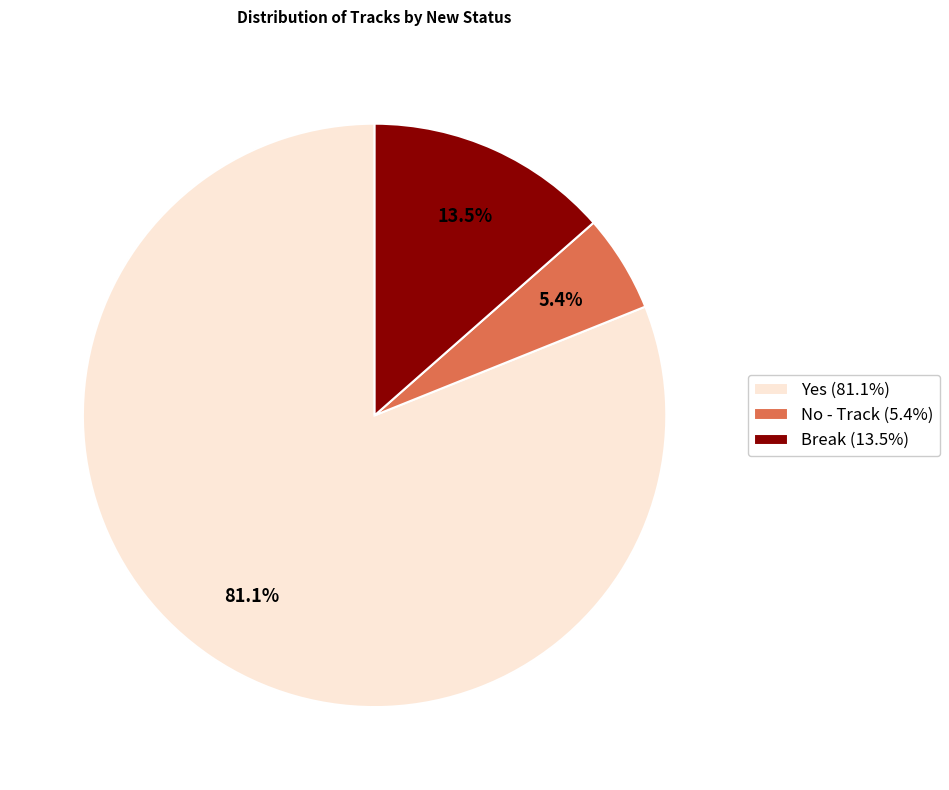

What is the smallest slice in the pie chart?

No